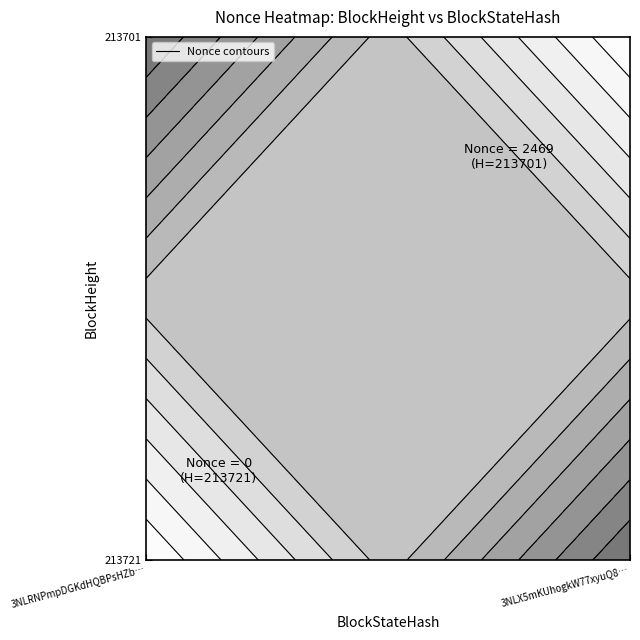

List the labels in order of value, largest first.

213701, 213721